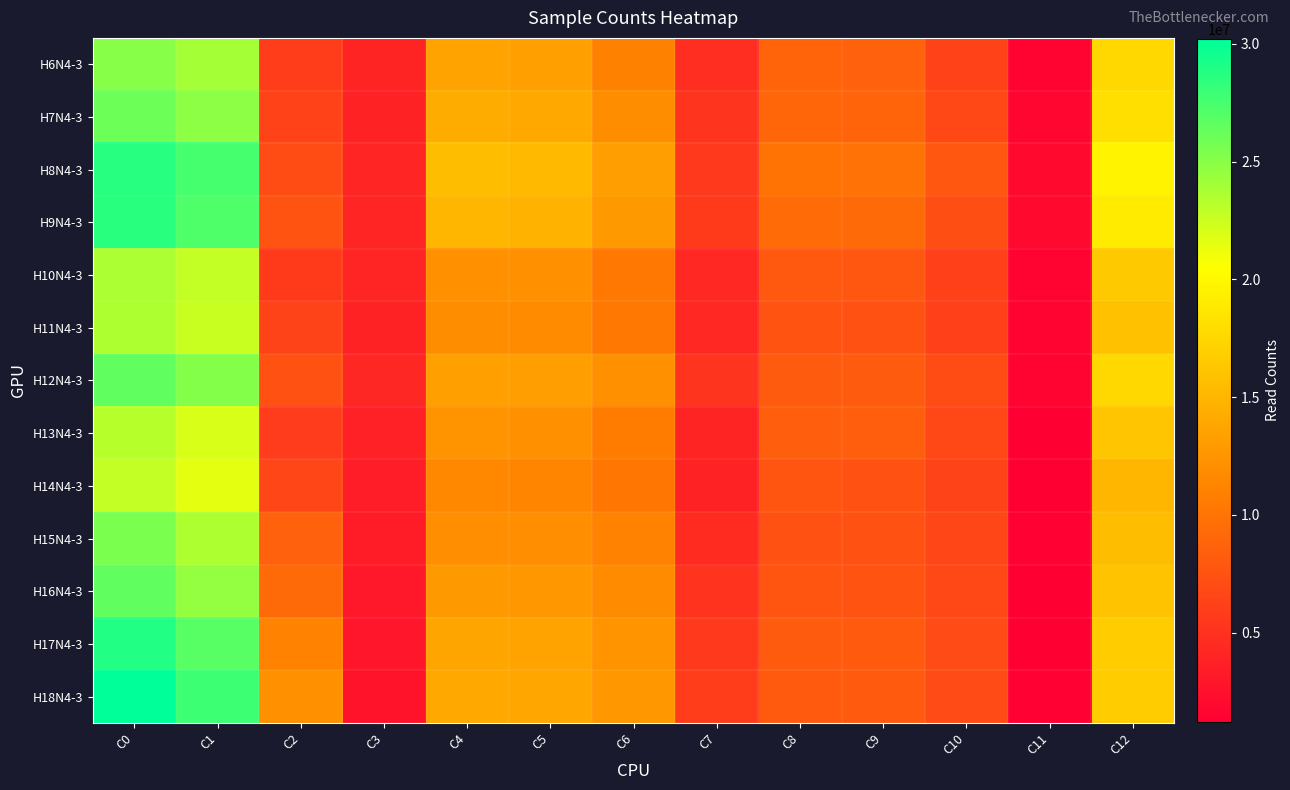

Which series has the widest spread of values?

H18N4-3